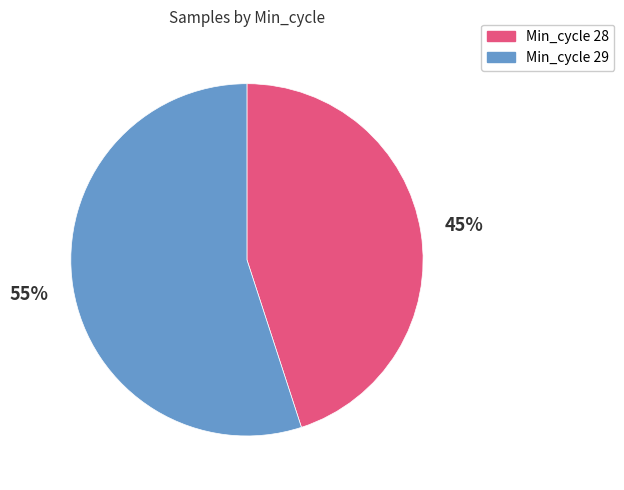

To the nearest percent, what is the difference between the largest and smallest slice percentages?

10%